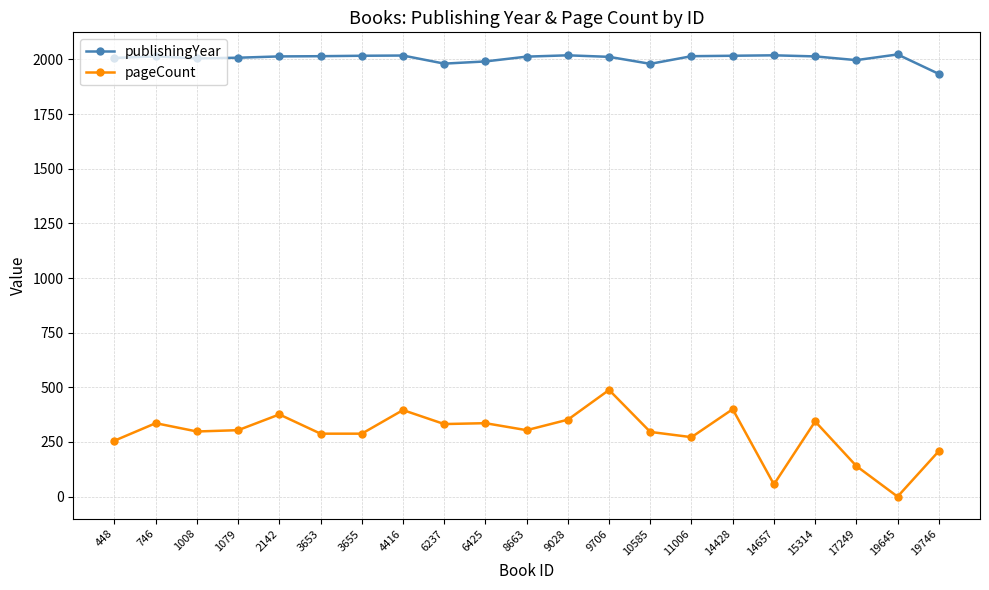

The publishingYear series shows 967 at 10585. True or false?

False